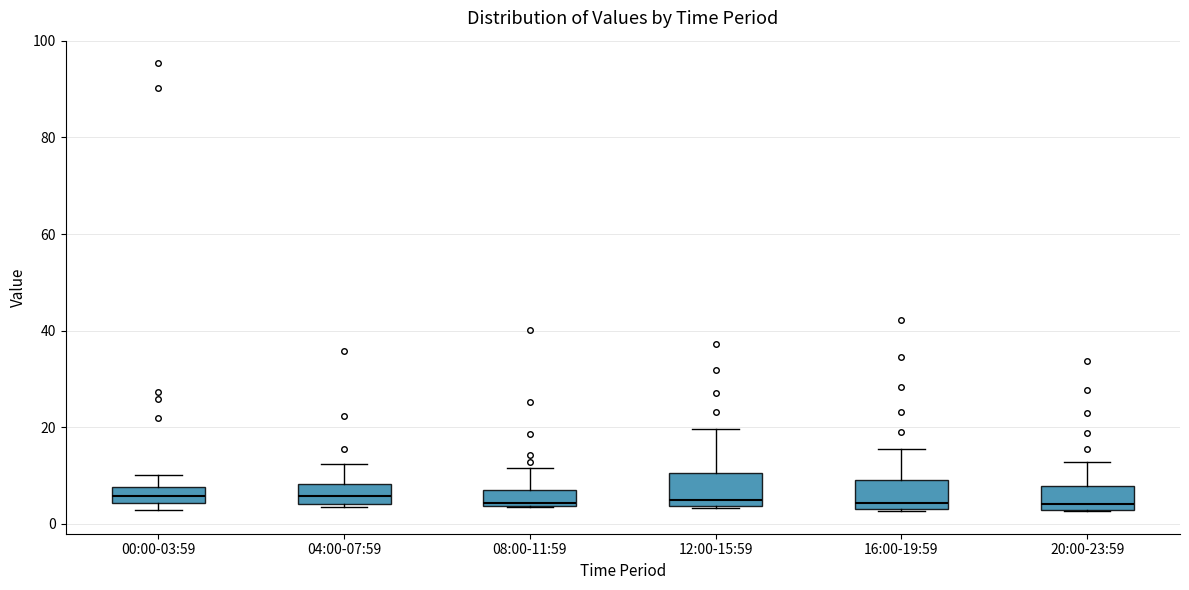

Reading left to right, read every box against the y-axis: the position of its median line, the range the box covers, and the ends of its whiskers. The values are not printed on the chart, so give them approximately, as read against the axis.

00:00-03:59: median 6, box 4 to 8, whiskers 2 to 10
04:00-07:59: median 6, box 4 to 8, whiskers 4 (just below the box's lower edge) to 12
08:00-11:59: median 4 (just above the box's lower edge), box 4 to 8, whiskers 4 to 12
12:00-15:59: median 6, box 4 to 10, whiskers 4 to 20
16:00-19:59: median 4 (just above the box's lower edge), box 4 to 10, whiskers 2 to 16
20:00-23:59: median 4, box 2 to 8, whiskers 2 to 12